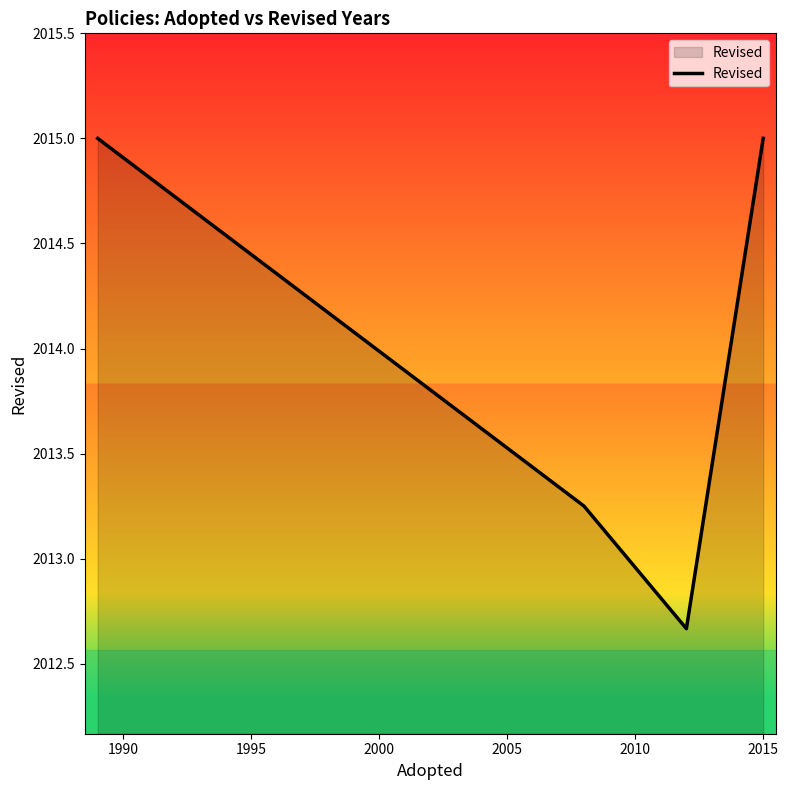

What is the maximum value shown in the chart?

2015.0